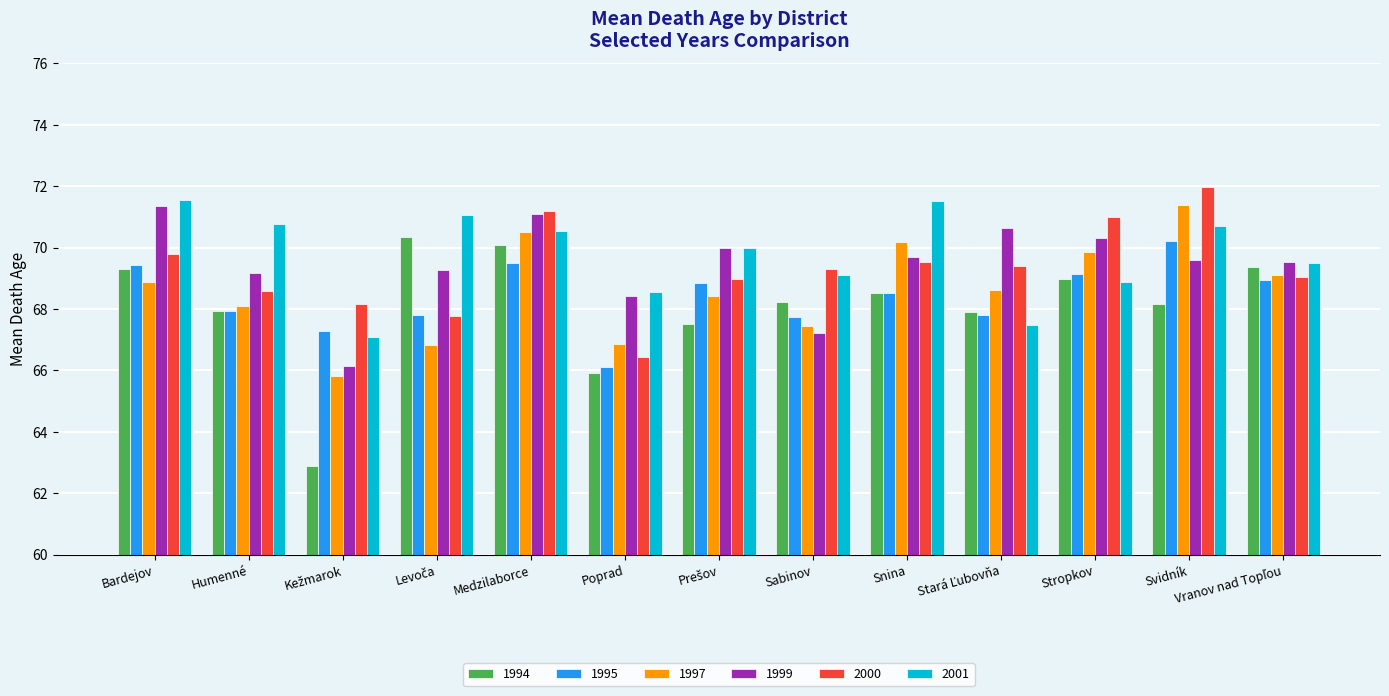

What is the difference between the maximum and minimum values in the 2001 series?

4.5